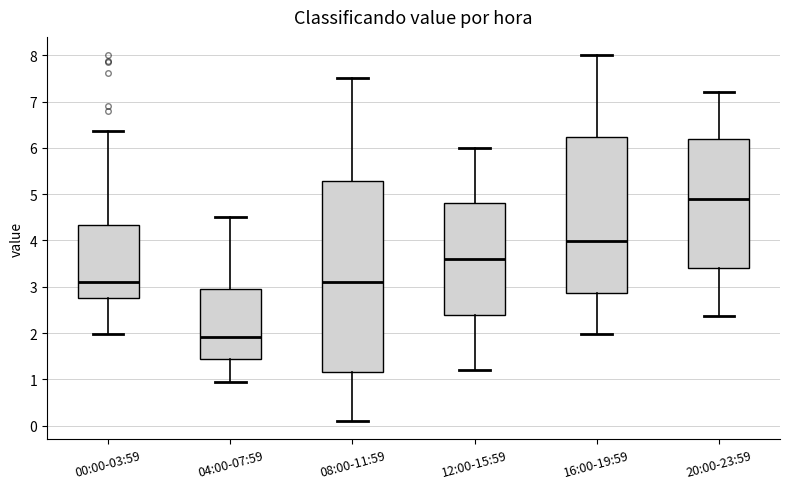

Comparing the boxes themselves (not the whiskers), which one is the tallest?

08:00-11:59